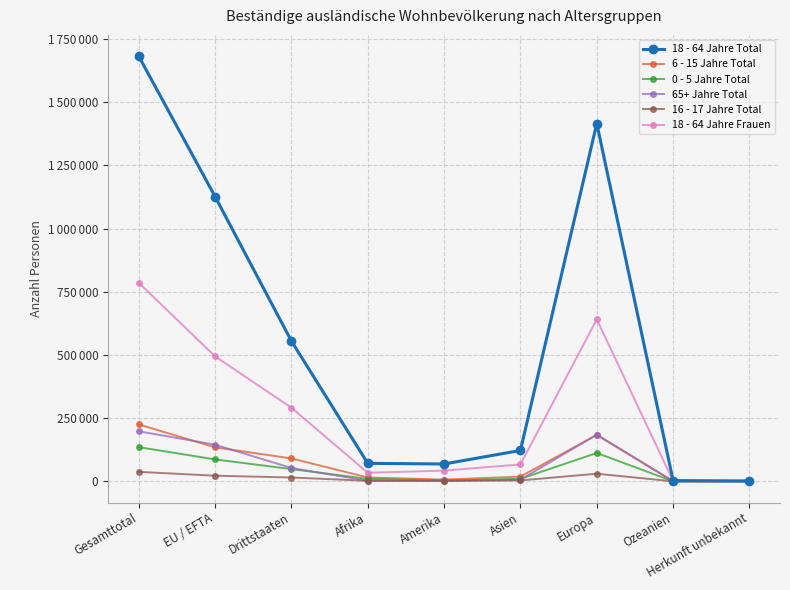

What is the greatest value displayed?

1681677